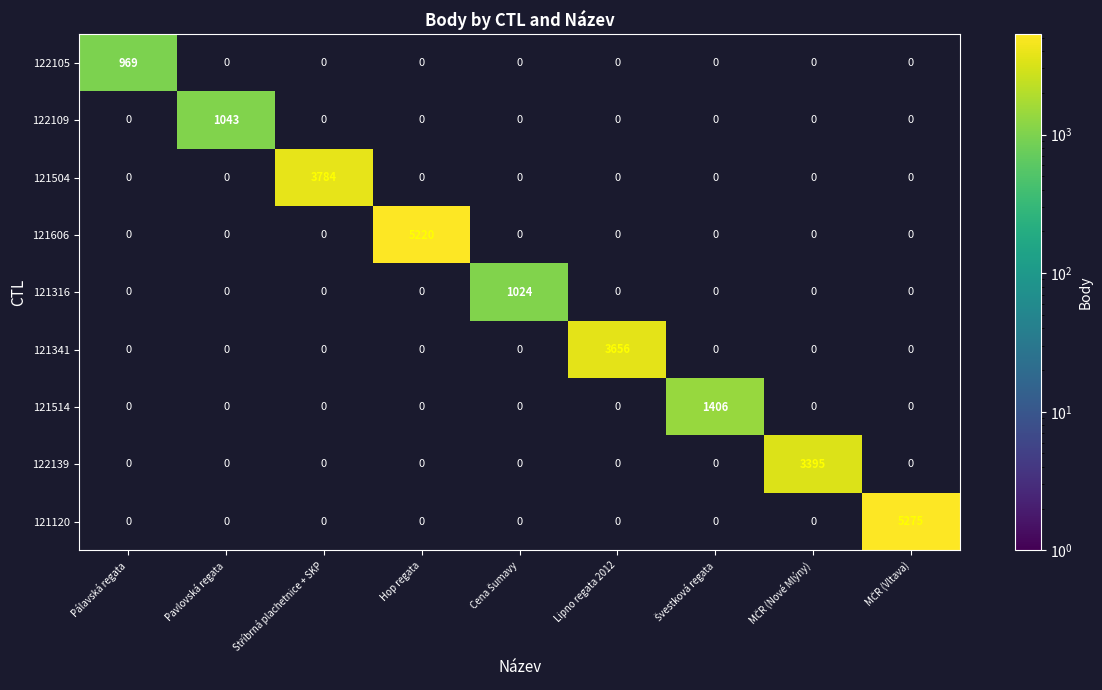

The value of 122109 at Pavlovská regata is 492. True or false?

False